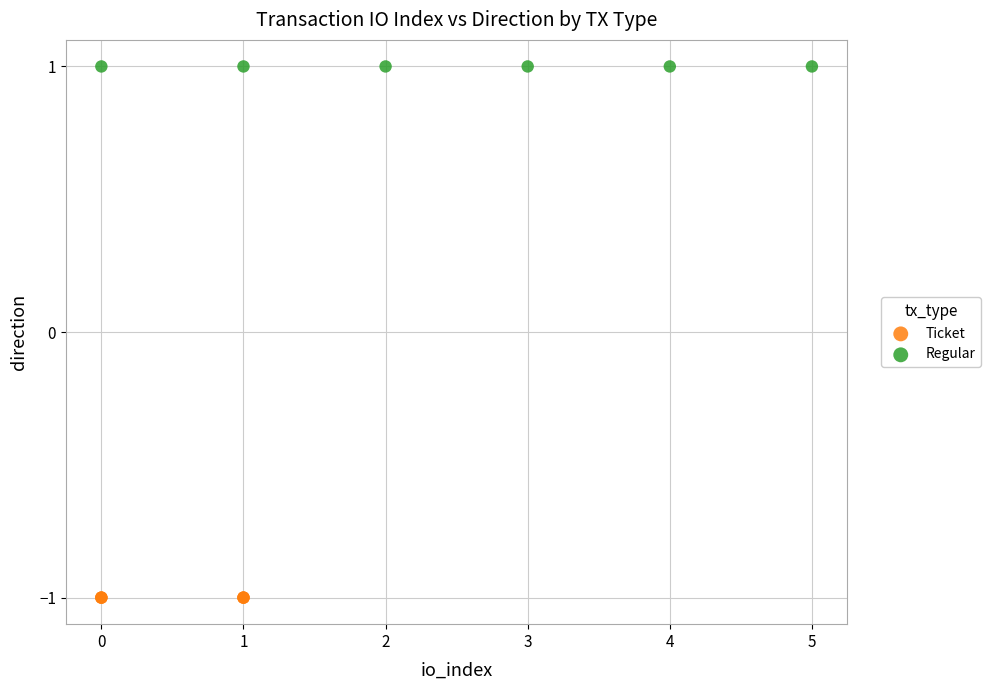

Which series contains the lowest Y value?

Ticket